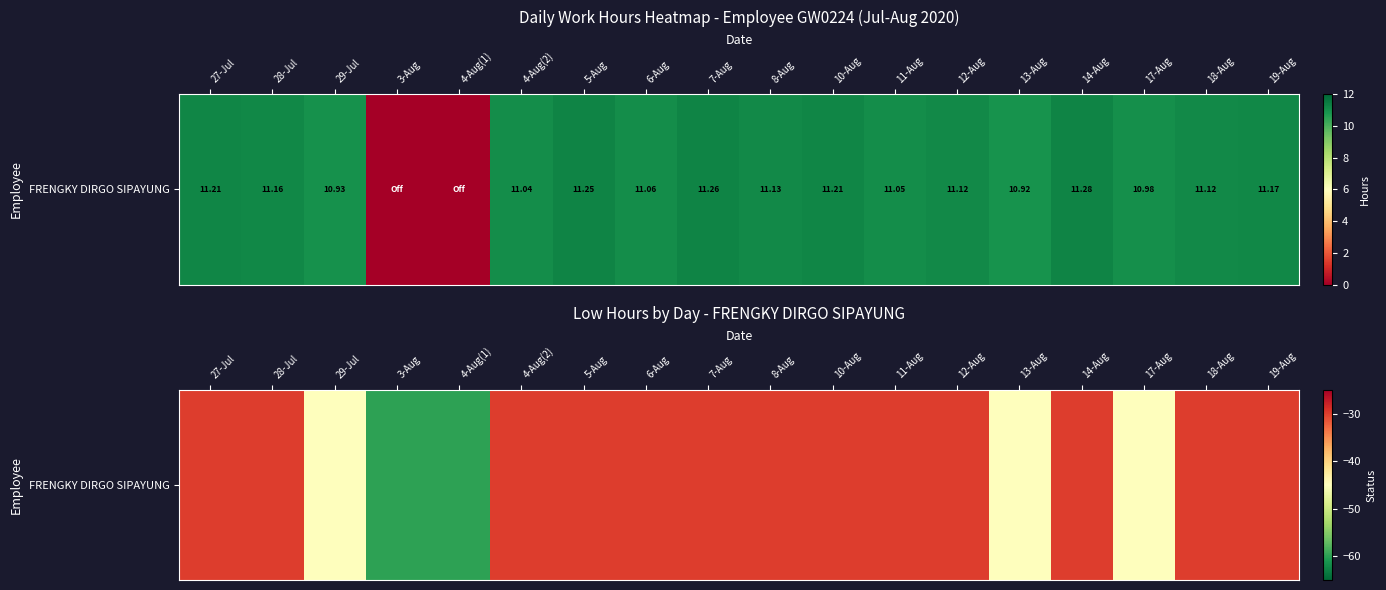

Reading left to right, list all the values displayed in this chart.

-30	-30	-45	-60	-60	-30	-30	-30	-30	-30	-30	-30	-30	-45	-30	-45	-30	-30